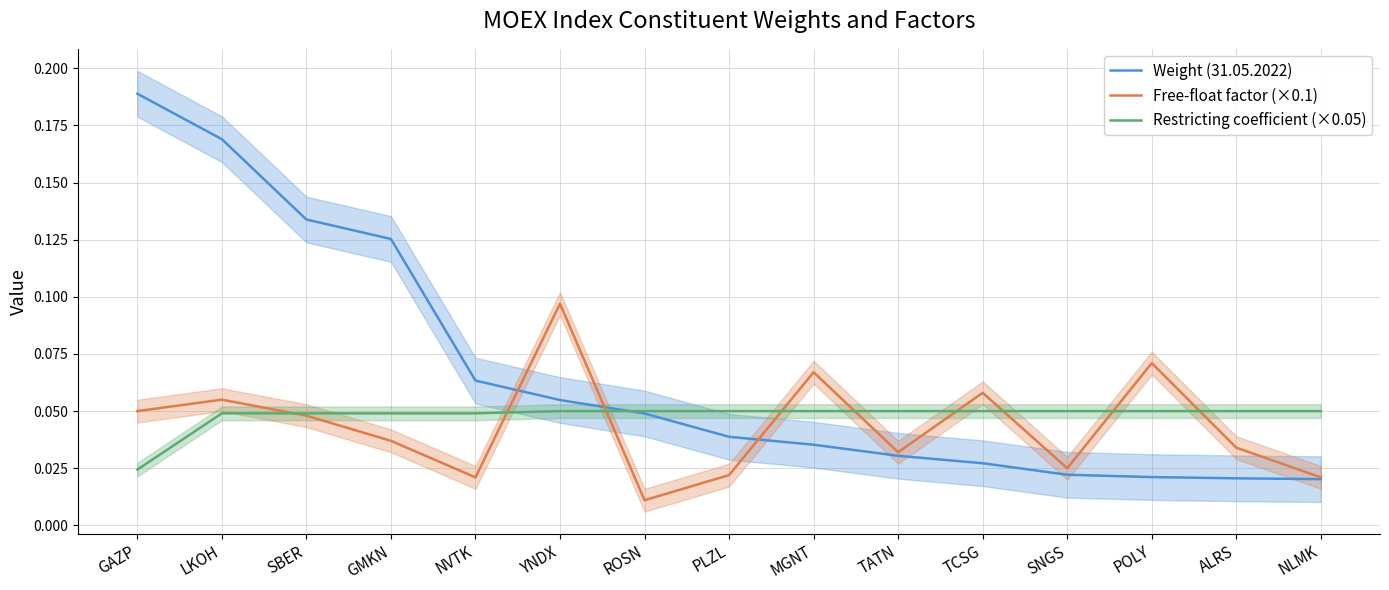

How many distinct data groups are displayed?

3